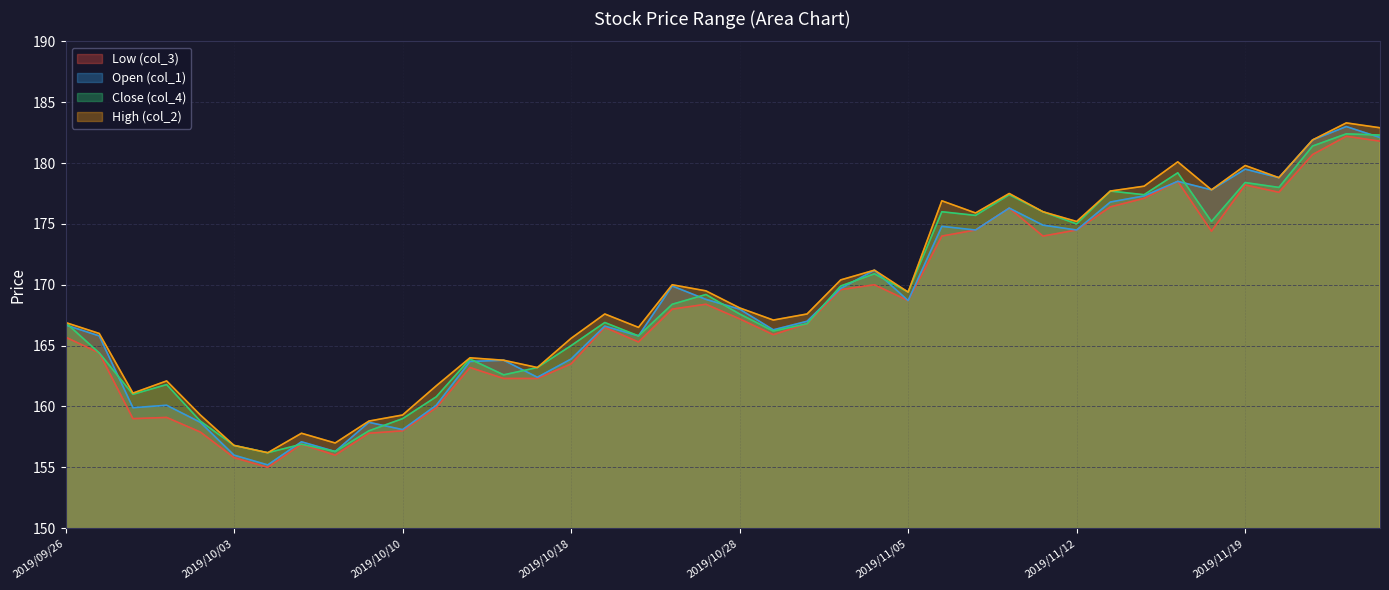

Where is the first local minimum for Close (col_4)?

2019/09/30